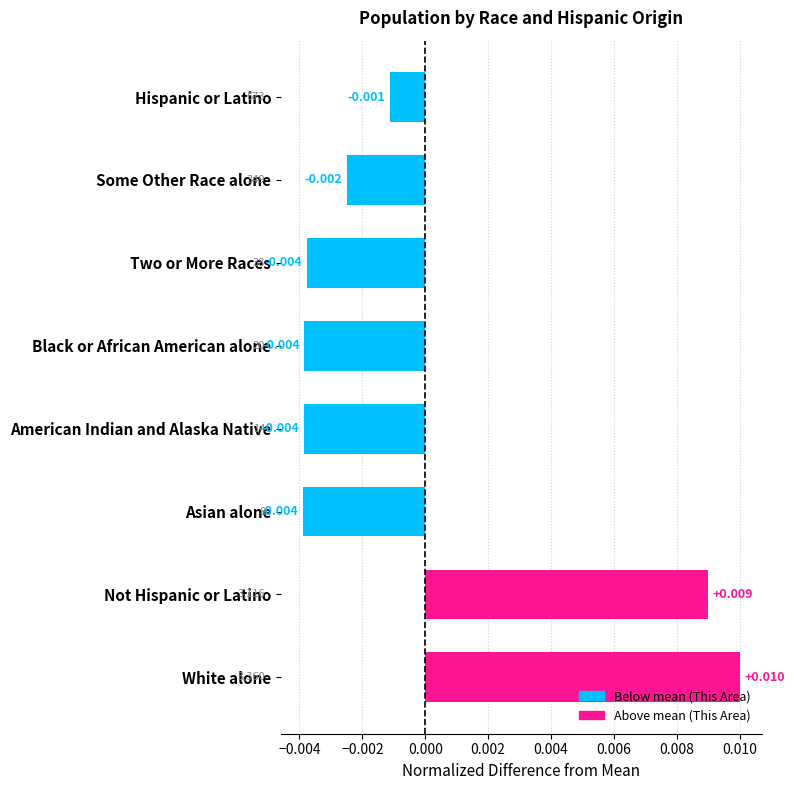

At which category does the chart reach its peak across all series?

White alone